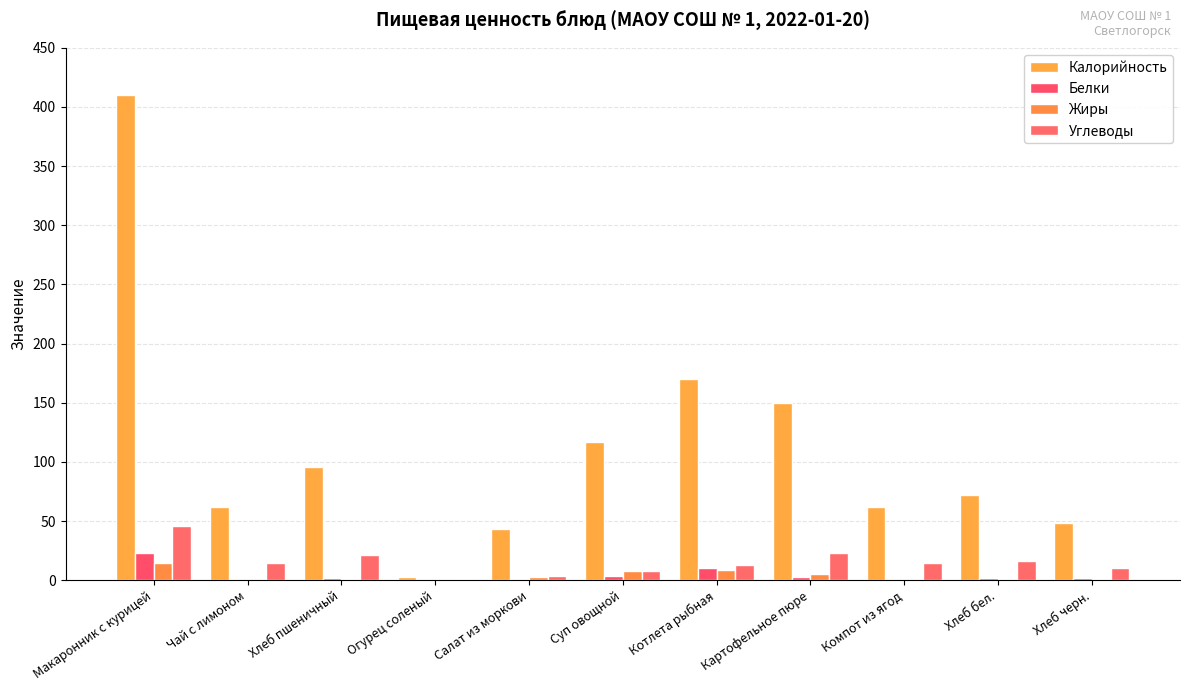

Reading right to left, extract all data points from this chart.

Калорийность: Хлеб черн.=48	Хлеб бел.=72	Компот из ягод=62	Картофельное пюре=150	Котлета рыбная=170	Суп овощной=117	Салат из моркови=43	Огурец соленый=3	Хлеб пшеничный=96	Чай с лимоном=62	Макаронник с курицей=410
Белки: Хлеб черн.=2	Хлеб бел.=2	Компот из ягод=0	Картофельное пюре=3	Котлета рыбная=10	Суп овощной=4	Салат из моркови=1	Огурец соленый=0	Хлеб пшеничный=2	Чай с лимоном=0	Макаронник с курицей=23
Жиры: Хлеб черн.=1	Хлеб бел.=1	Компот из ягод=0	Картофельное пюре=5	Котлета рыбная=9	Суп овощной=8	Салат из моркови=3	Огурец соленый=0	Хлеб пшеничный=1	Чай с лимоном=0	Макаронник с курицей=15
Углеводы: Хлеб черн.=10	Хлеб бел.=16	Компот из ягод=15	Картофельное пюре=23	Котлета рыбная=13	Суп овощной=8	Салат из моркови=4	Огурец соленый=1	Хлеб пшеничный=21	Чай с лимоном=15	Макаронник с курицей=46